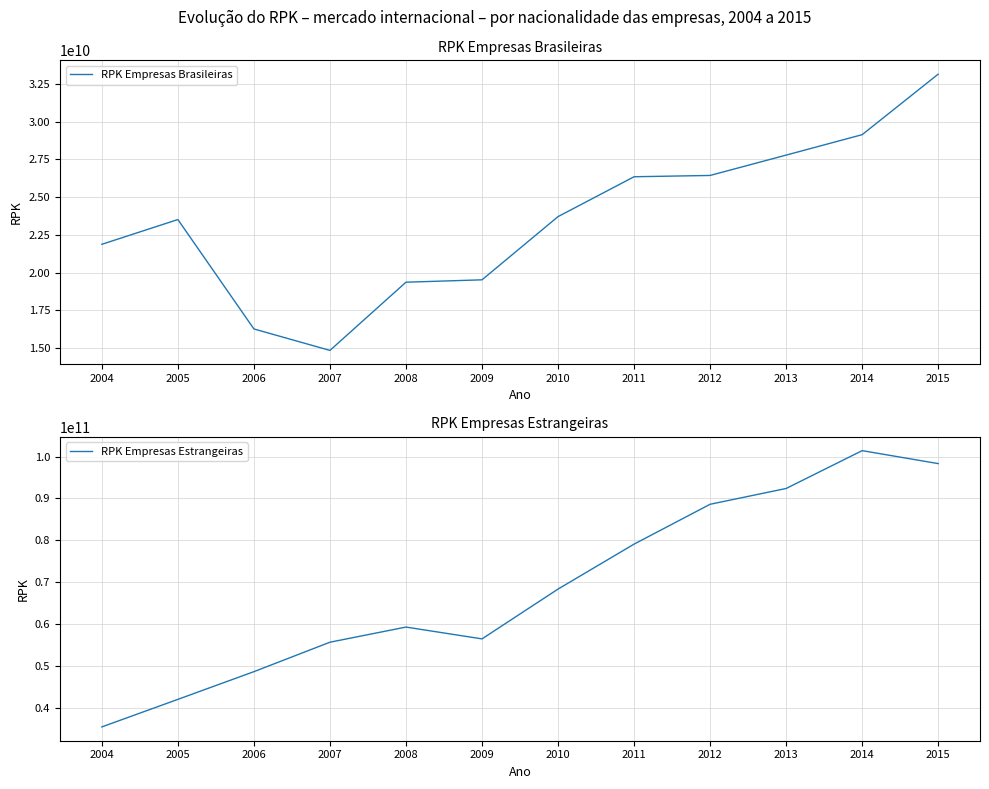

What is the total value across all series at 2013?

120167060807